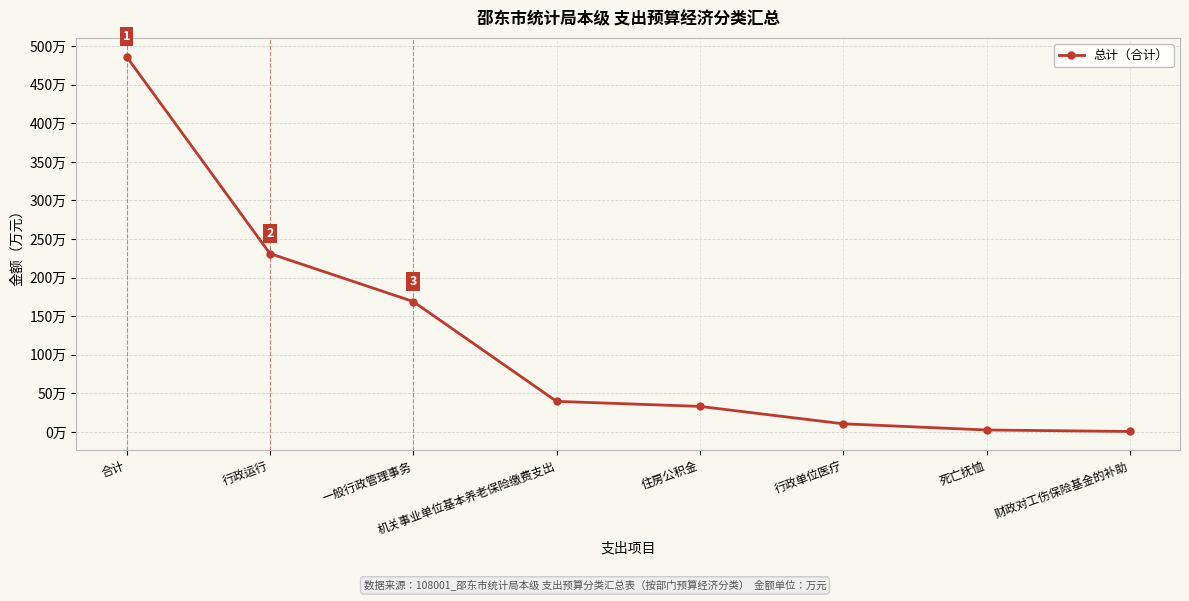

Reading right to left, transcribe all the data shown in this chart.

0.6	2.5	10.5	33.1	39.6	169.0	231.2	486.4